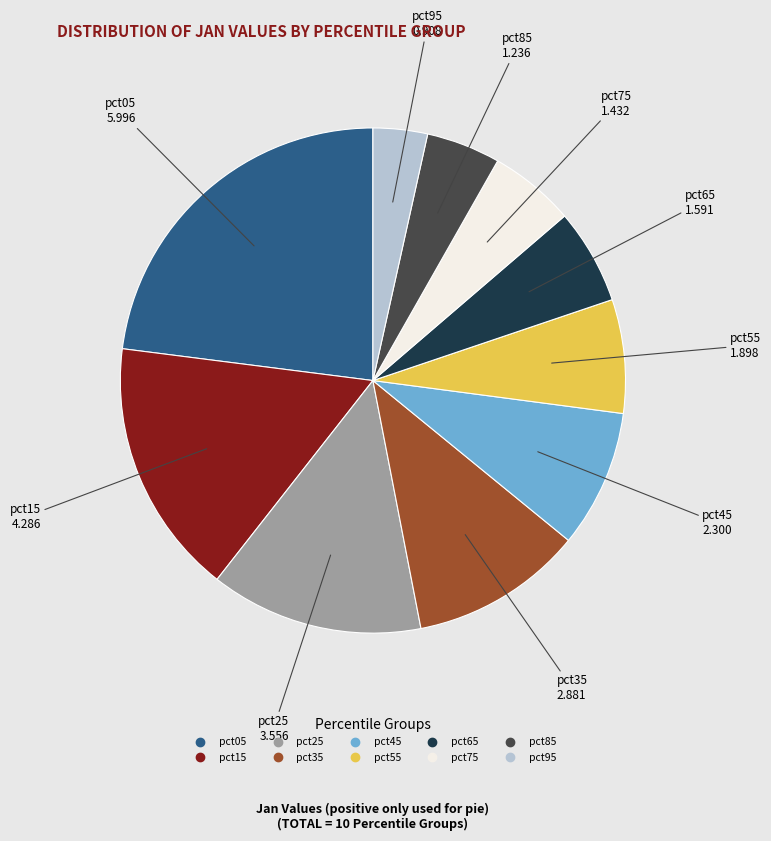

Does any single category account for the majority?

No